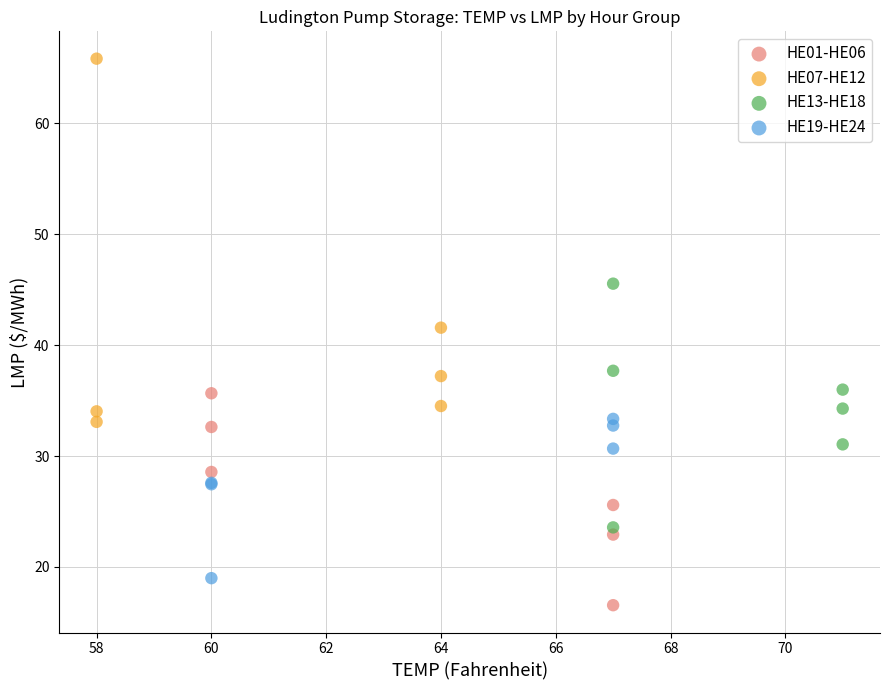

Which series reaches the minimum Y coordinate?

HE01-HE06